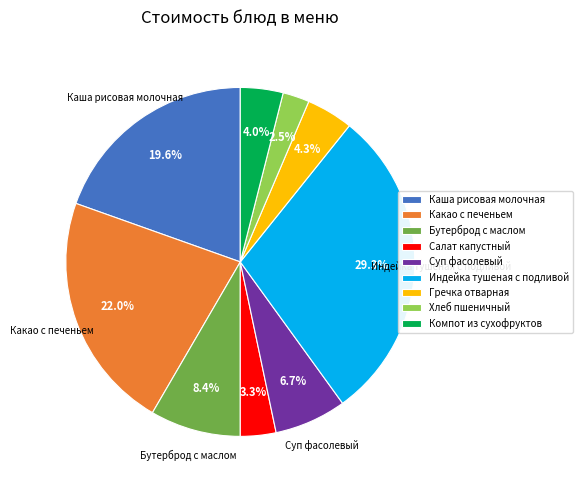

Which slice is the largest?

Индейка тушеная с подливой